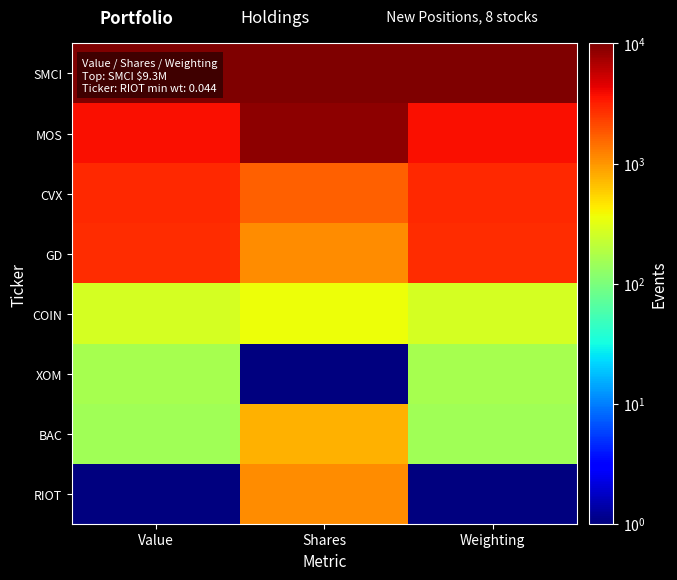

At how many categories does at least one series exceed 3248?

3